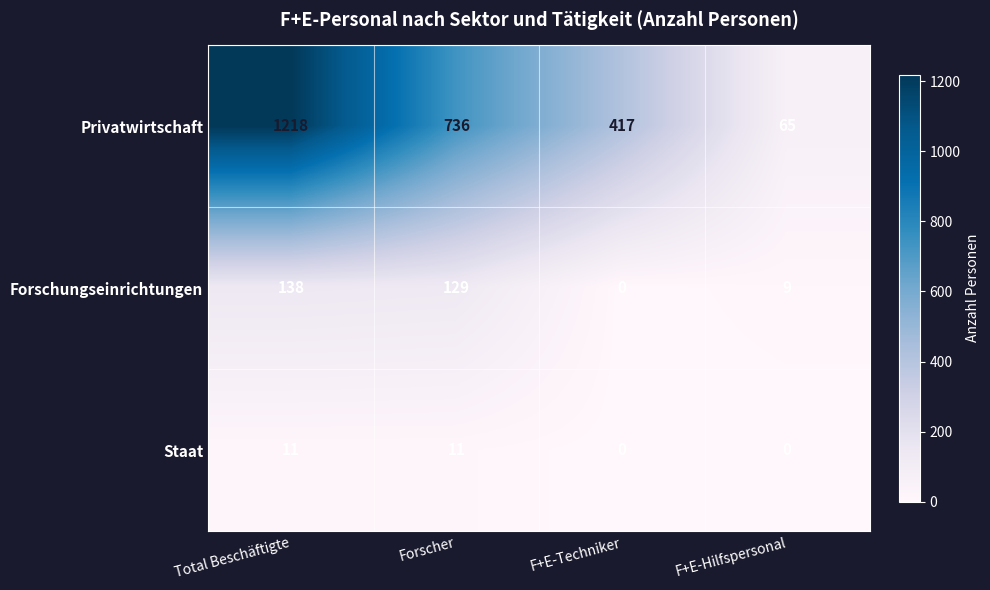

What is the sum of all Privatwirtschaft values?

2436